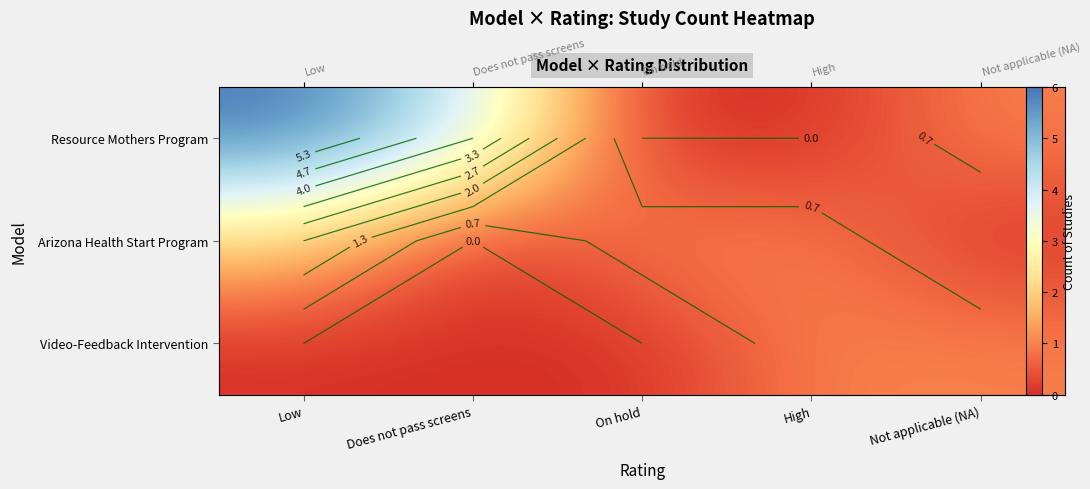

List the series in order of their peak value, highest first.

Resource Mothers Program, Arizona Health Start Program, Video-Feedback Intervention